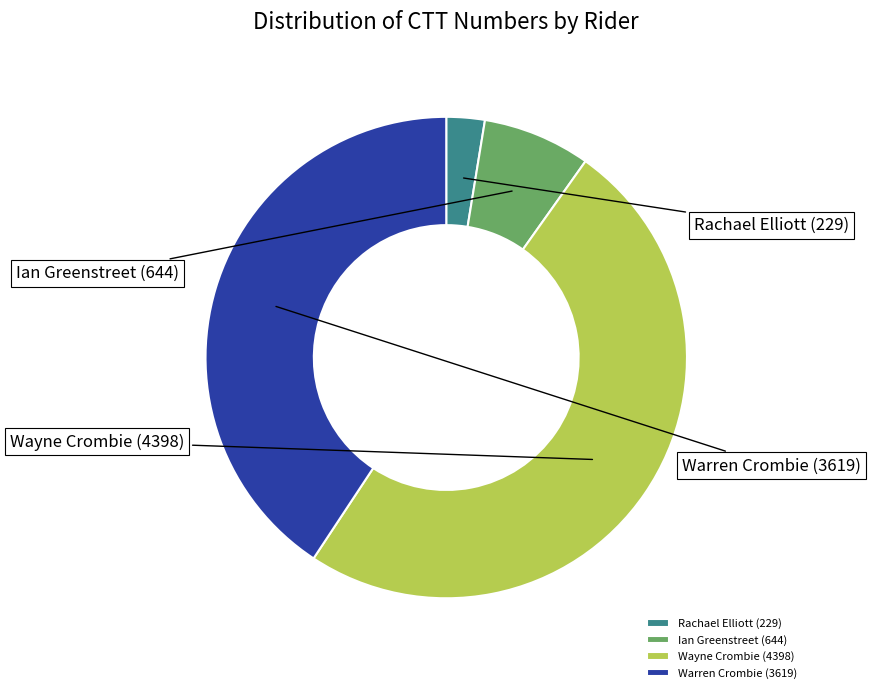

To the nearest percent, what is the average slice percentage?

25%